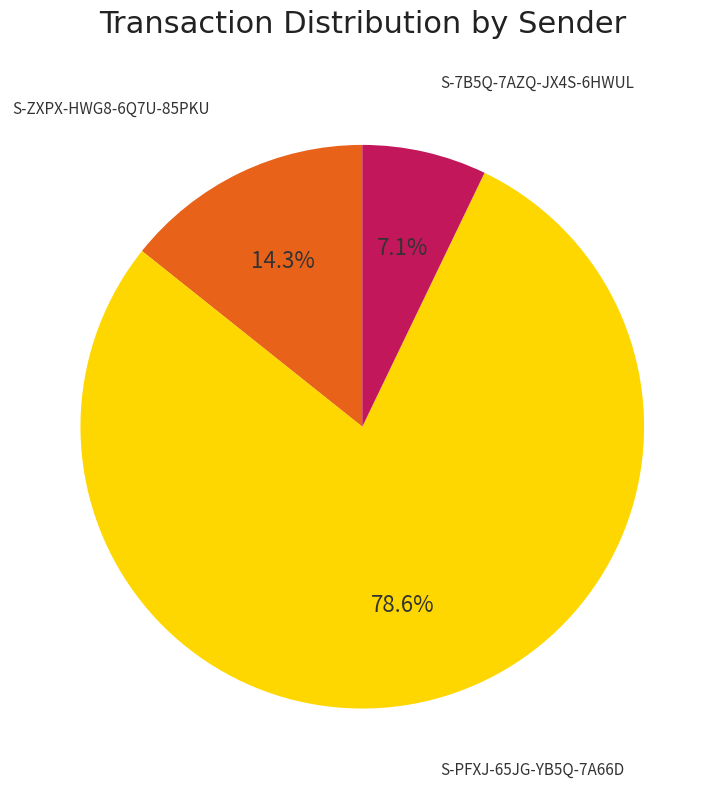

How many slices are in this pie chart?

3